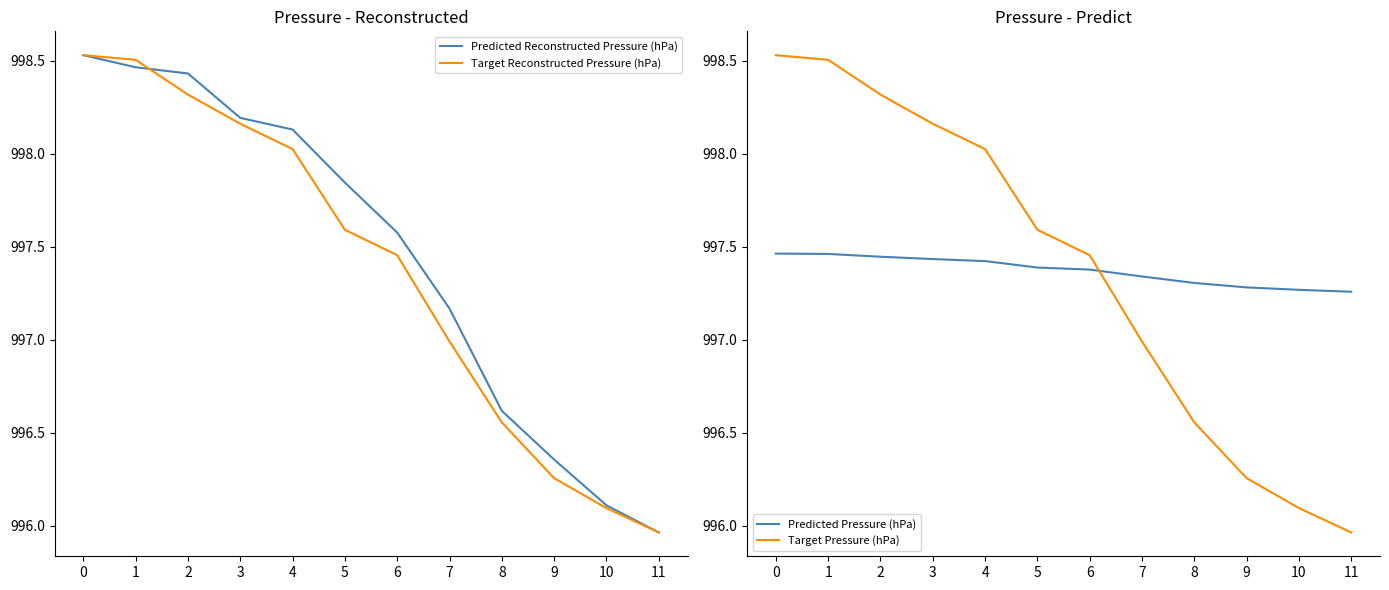

How many intersections are there between Predicted Pressure (hPa) and Target Reconstructed Pressure (hPa)?

1